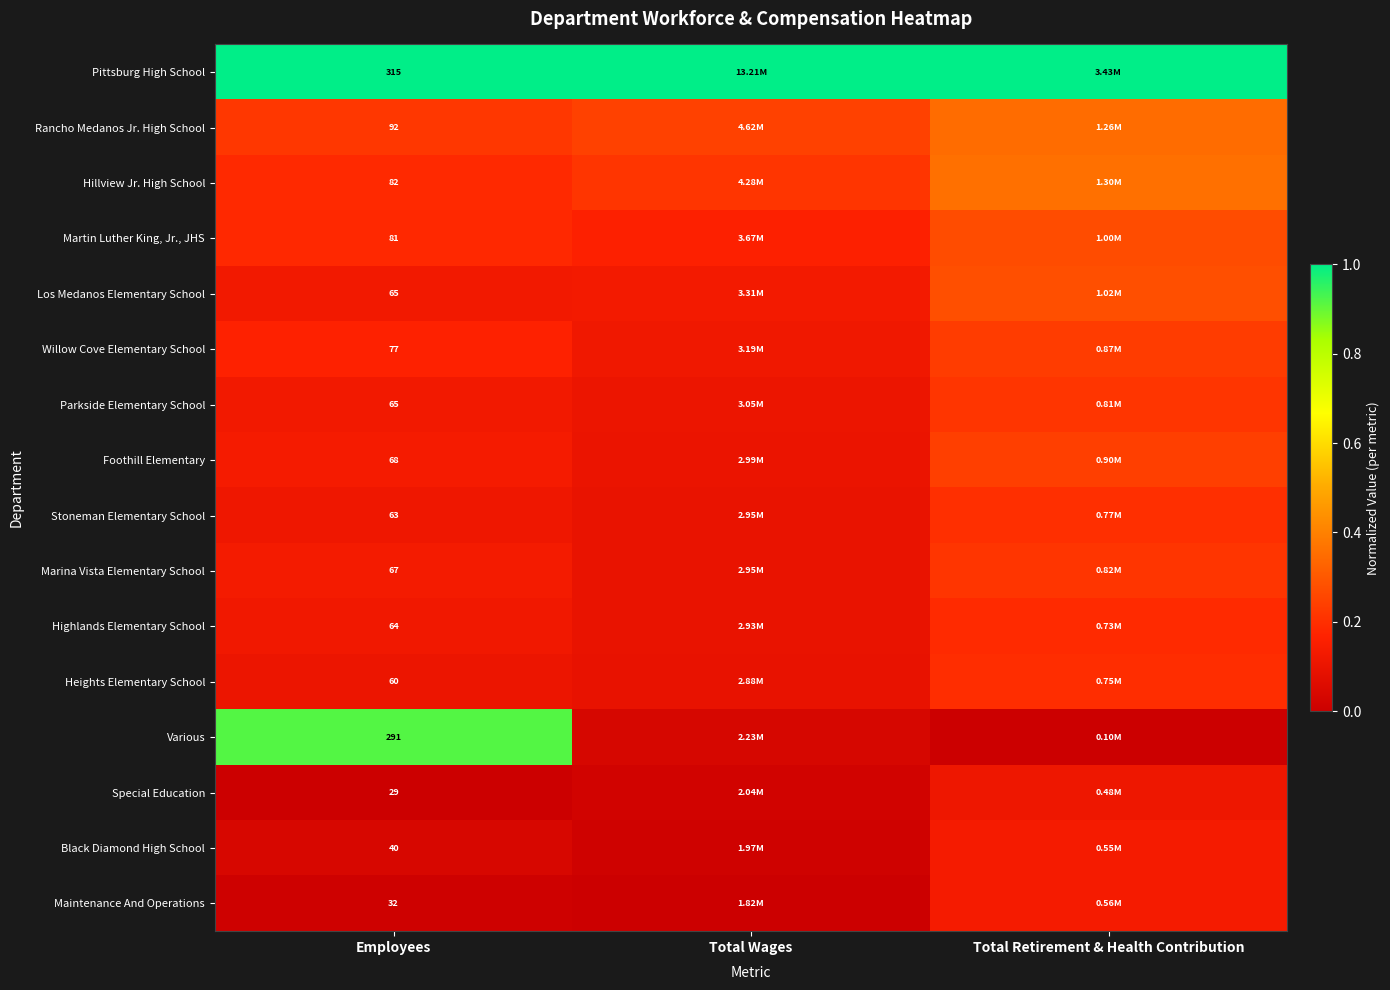

List the labels in order of Martin Luther King, Jr., JHS value, smallest first.

Total Wages, Employees, Total Retirement & Health Contribution